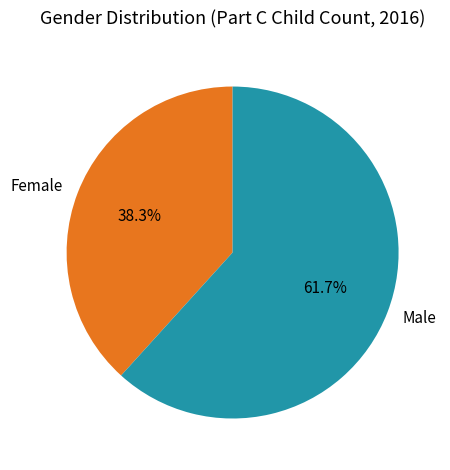

What is the majority slice?

Male